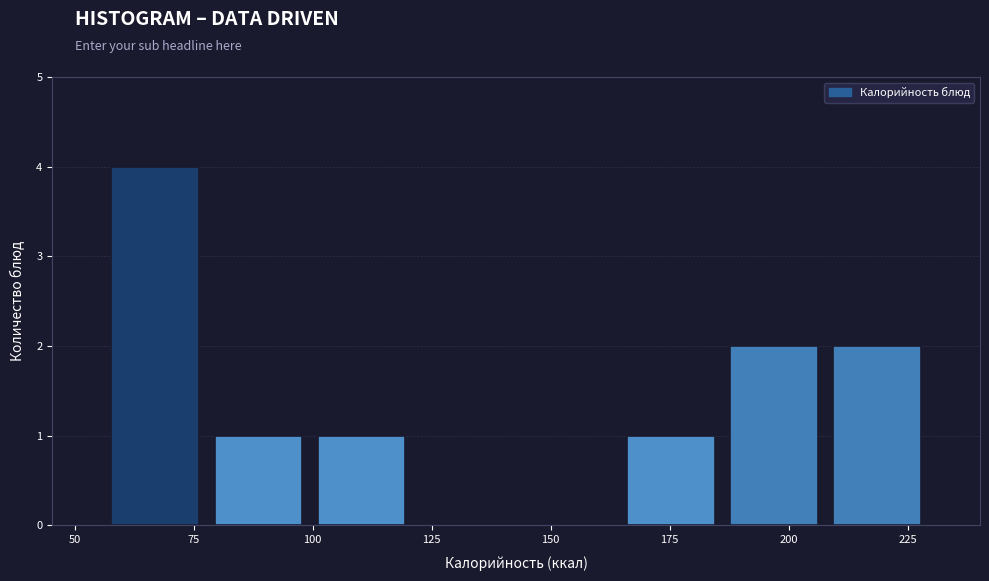

How tall is the bar that spans 165 to 185 on the x-axis? Neither the bar edges nor the heights are printed on the chart, so give them approximately, as read against the axes.

1